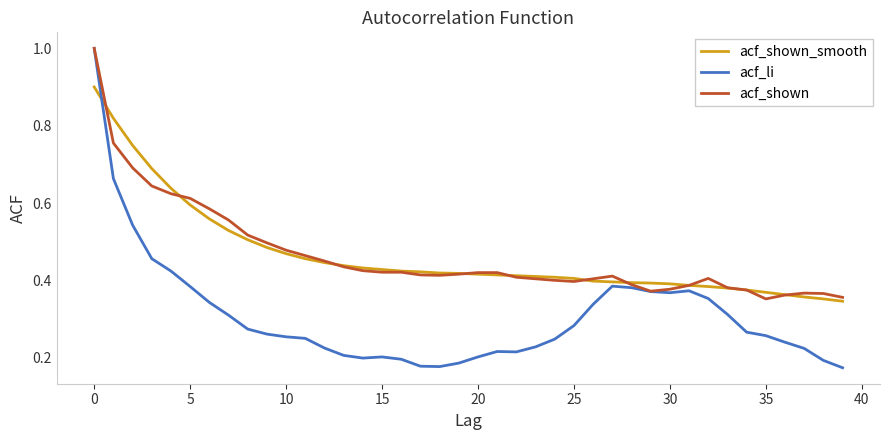

What is the maximum value for acf_shown_smooth?

0.9